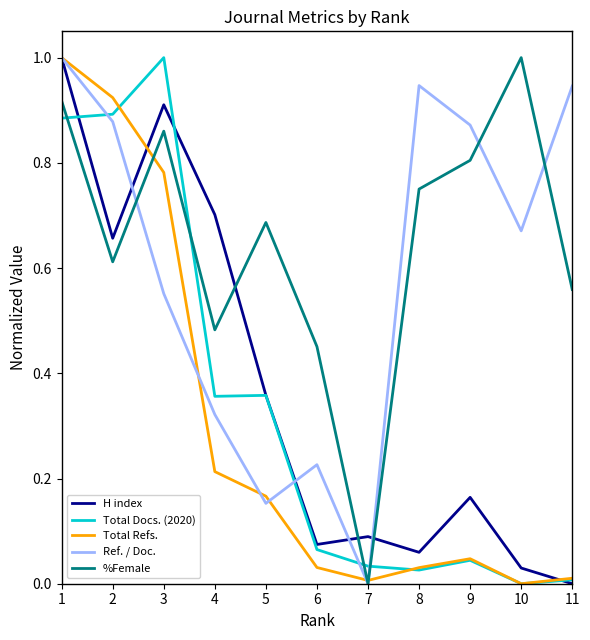

What is the total value across all series at 9?

1.9